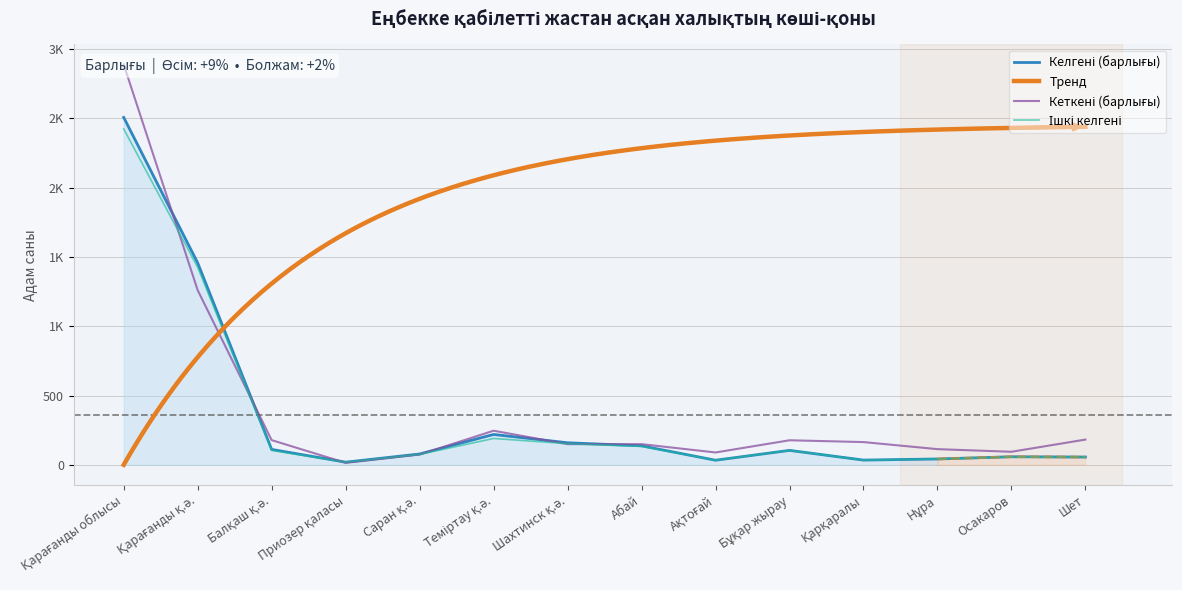

True or false: Ішкі кеткені and Кеткені (барлығы) cross at least once.

True